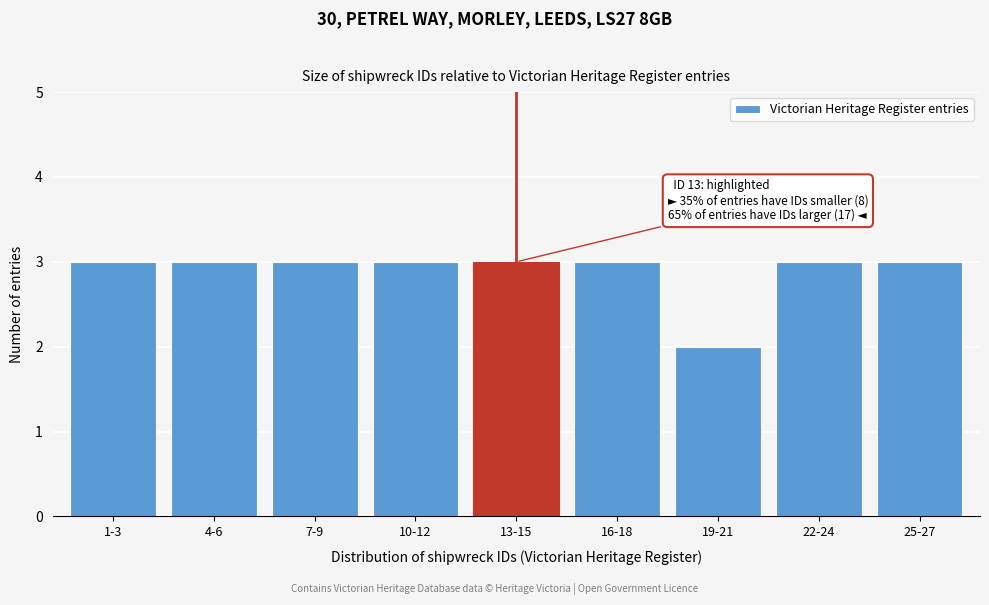

Reading right to left, list all the values displayed in this chart.

25-27=3	22-24=3	19-21=2	16-18=3	13-15=3	10-12=3	7-9=3	4-6=3	1-3=3